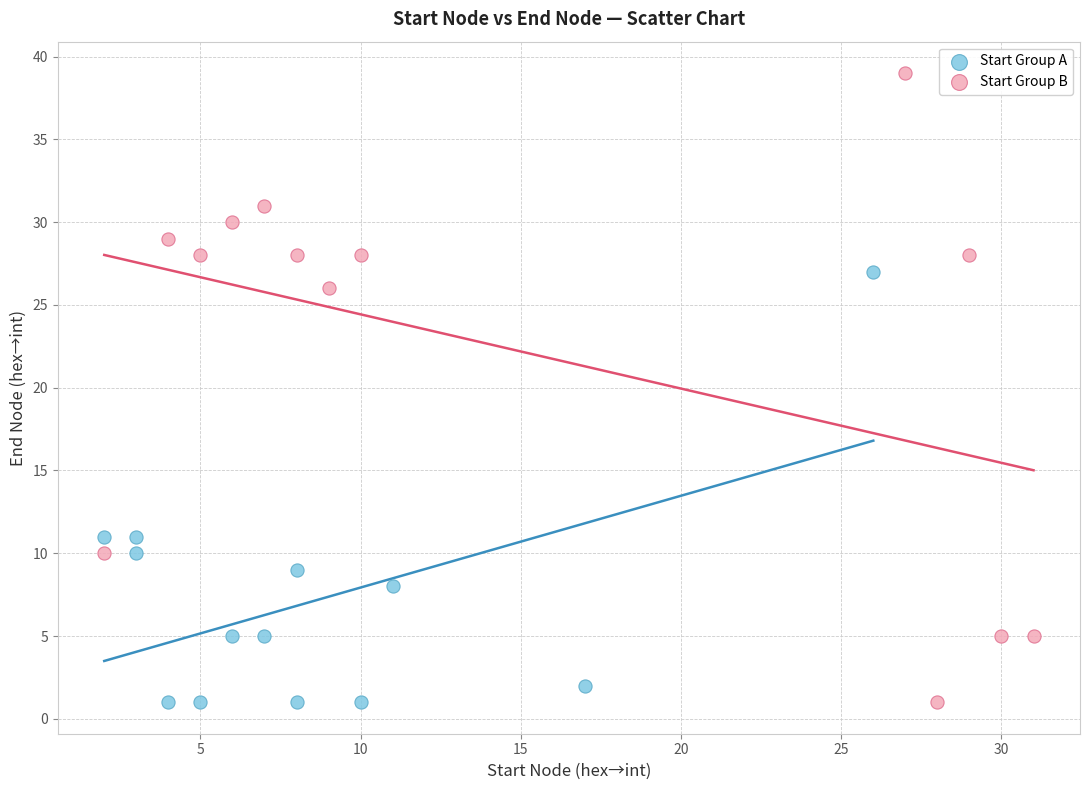

Which series contains the highest Y value?

Start Group B